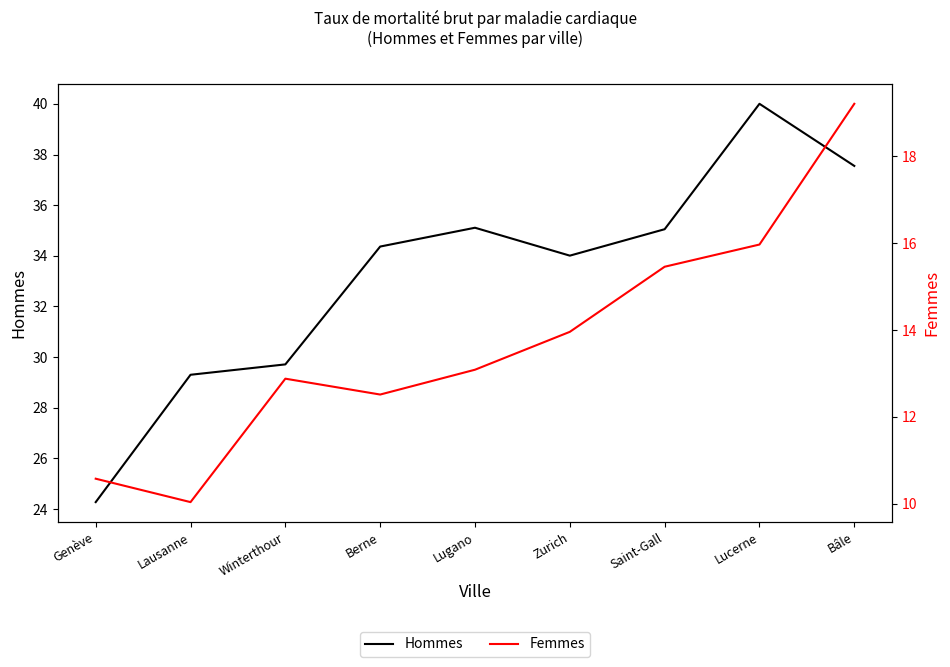

At which category is the sum across all series the highest?

Bâle